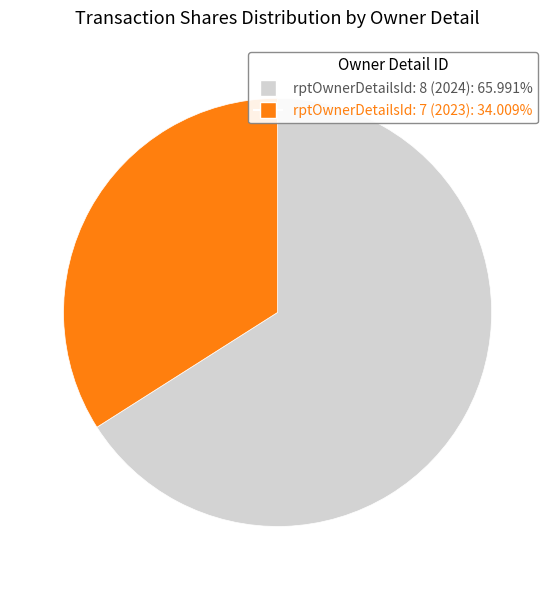

Combined, do rptOwnerDetailsId: 8 (2024) and rptOwnerDetailsId: 7 (2023) account for over 50%?

Yes